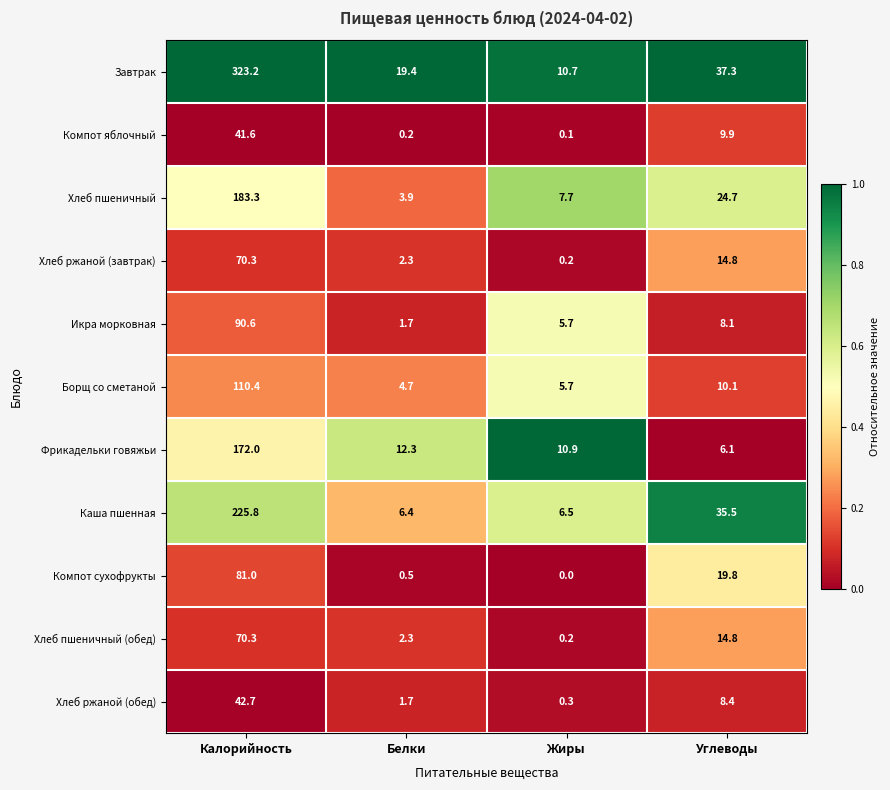

True or false: Хлеб ржаной (обед) has a value of 1.7 at Белки.

True